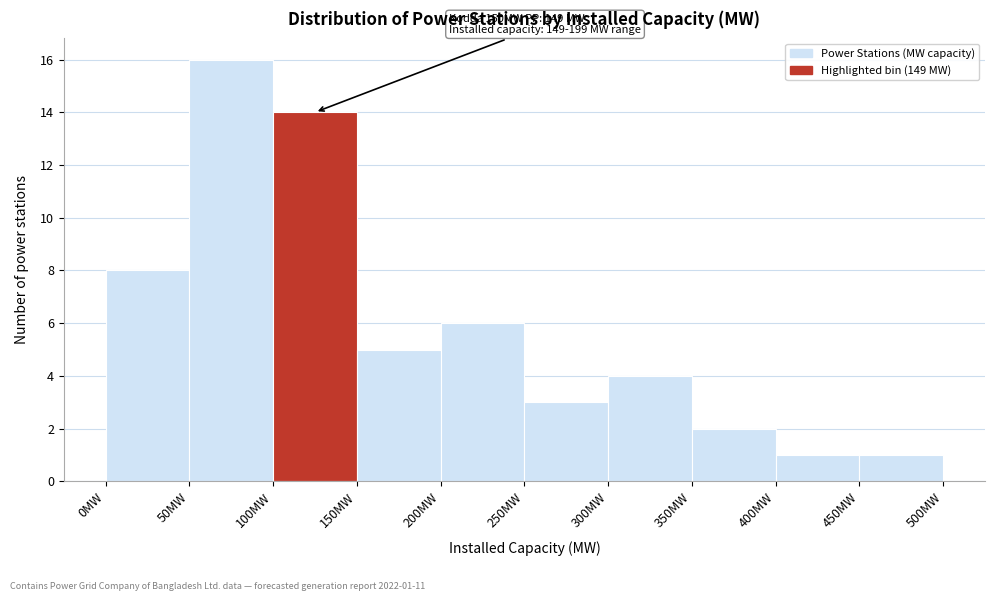

Over which range of the x-axis is the bar tallest?

50 to 100